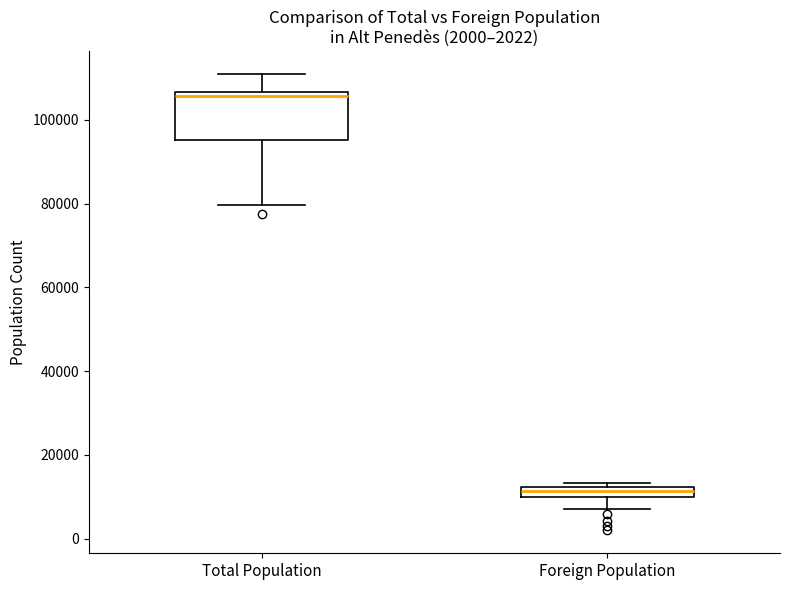

Which box's median line is the highest?

Total Population